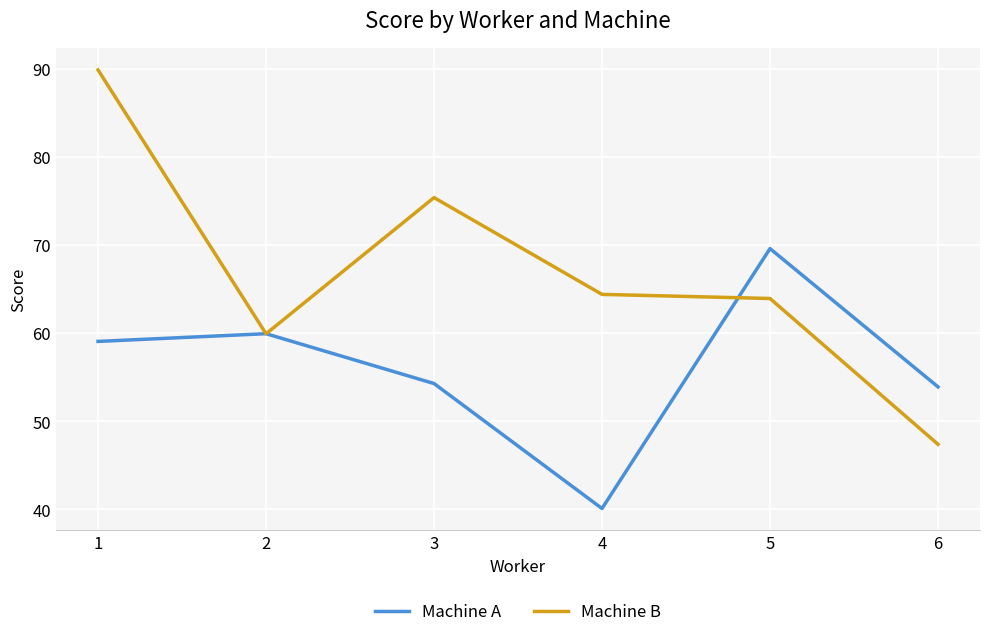

At which category does Machine B reach its first local valley?

2